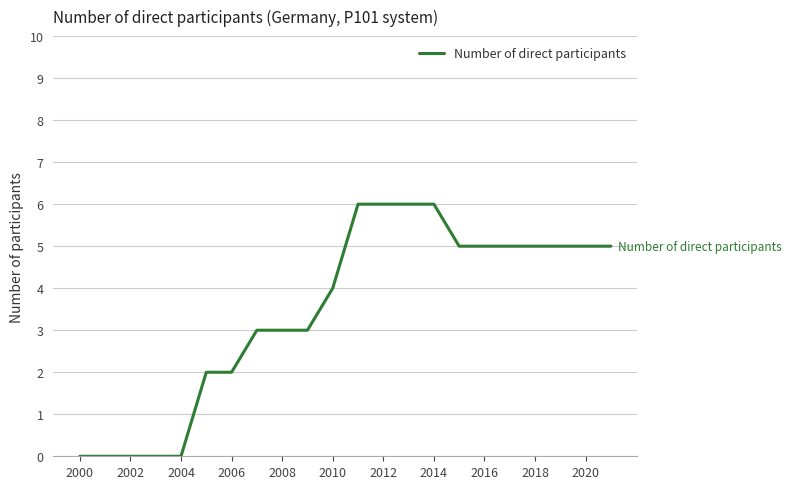

What is the maximum value shown in the chart?

6